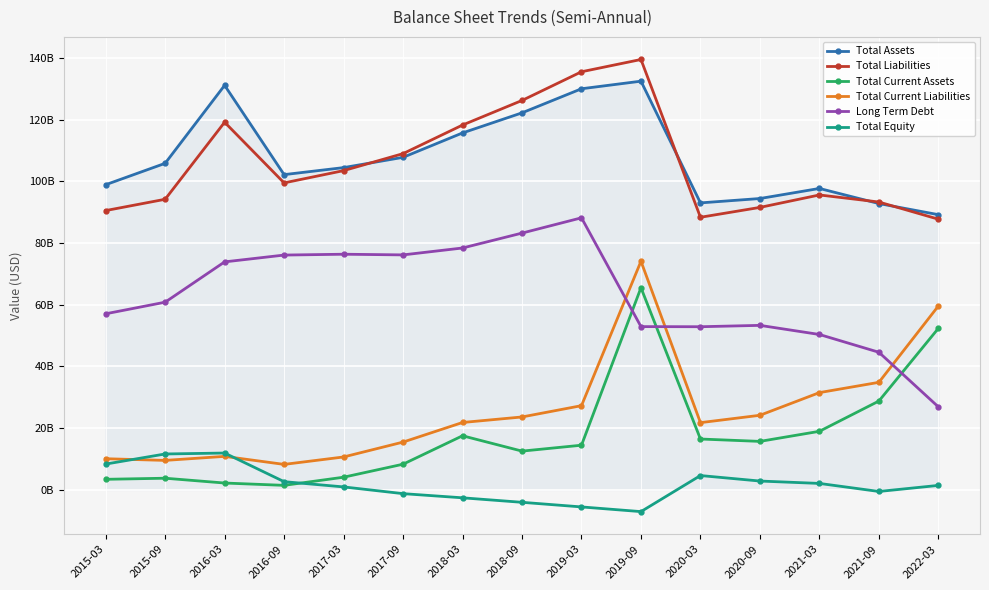

Does the chart have visible grid lines?

Yes